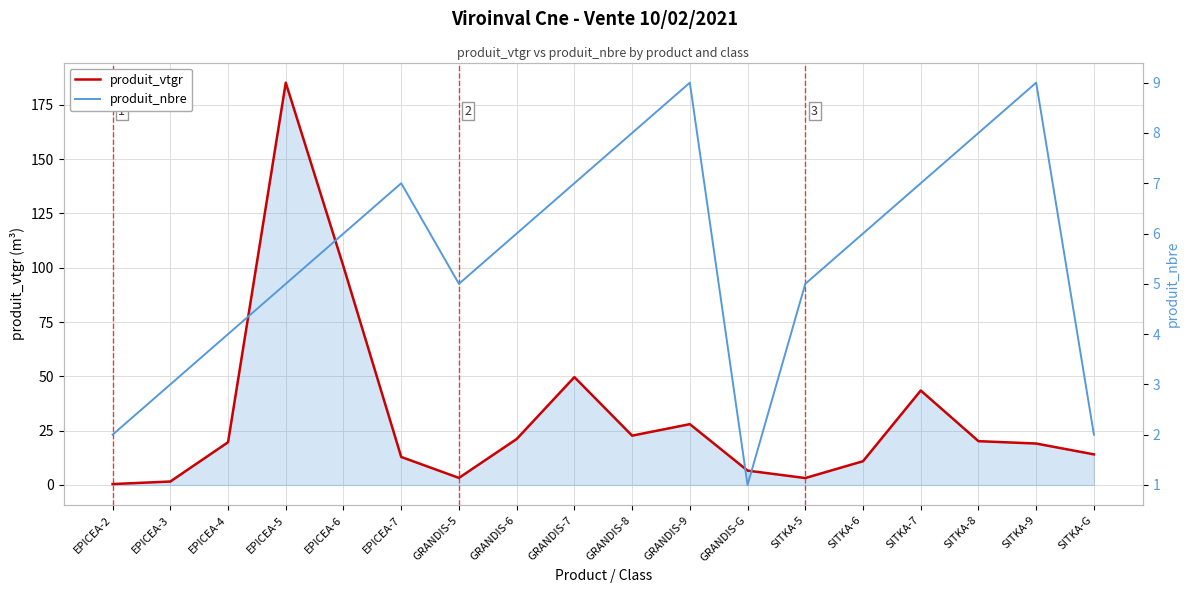

Reading left to right, transcribe all the data shown in this chart.

produit_vtgr: 0.4	1.6	19.7	185.2	100.5	12.9	3.3	21.2	49.6	22.7	28.0	6.6	3.2	10.9	43.5	20.2	19.1	14.1
produit_nbre: 2.0	3.0	4.0	5.0	6.0	7.0	5.0	6.0	7.0	8.0	9.0	1.0	5.0	6.0	7.0	8.0	9.0	2.0